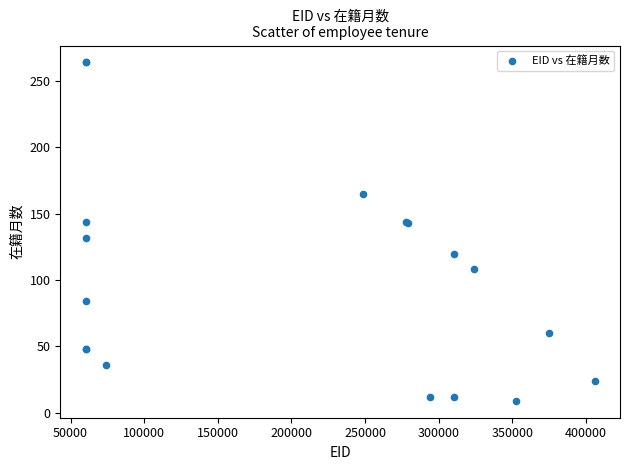

What Y value in the scatter plot is closest to 136?

132